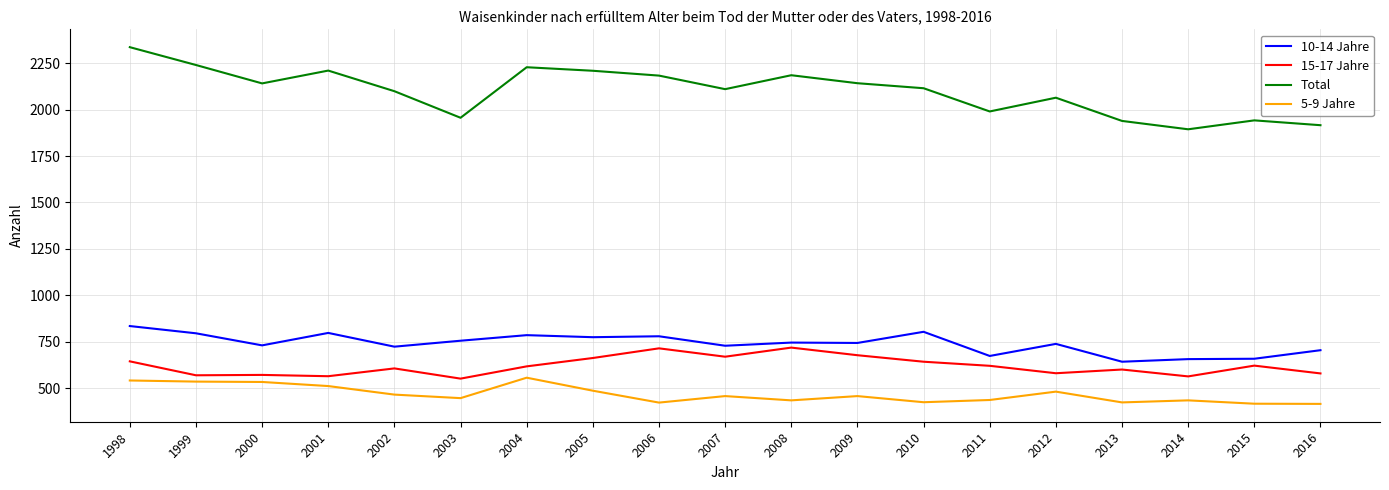

Which category has the highest value across all series?

1998